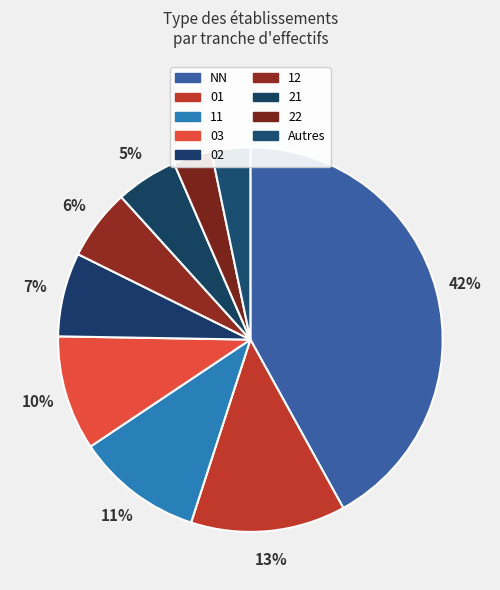

Is there a majority slice in this chart?

No